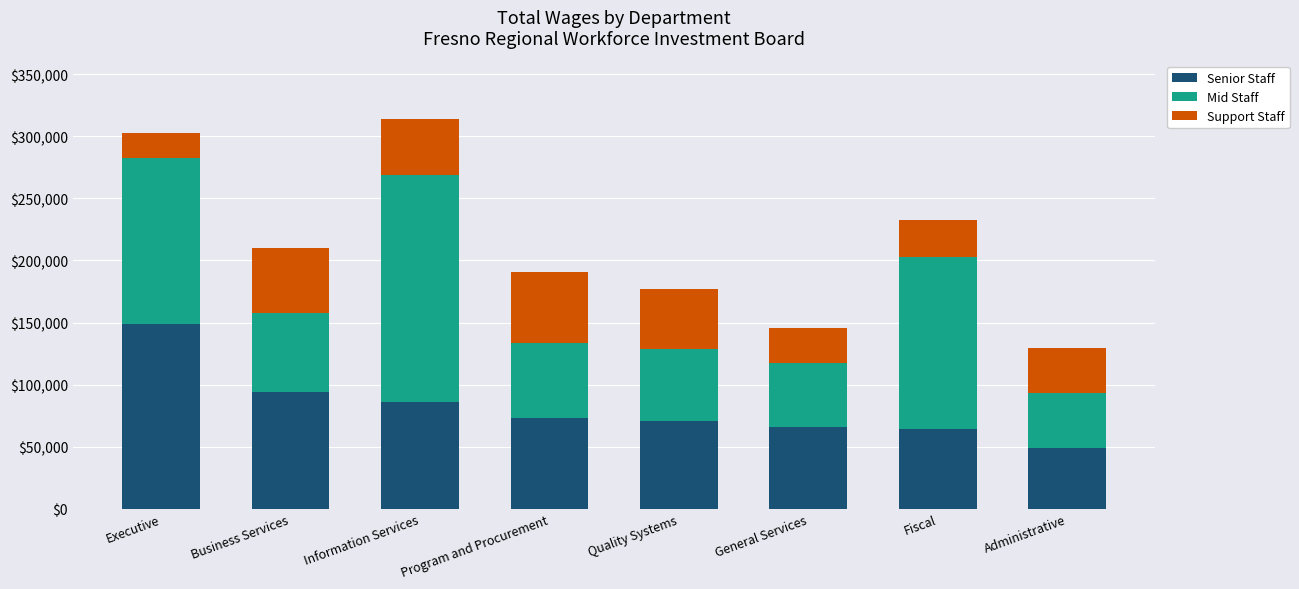

The value of Senior Staff at General Services is 38262. True or false?

False